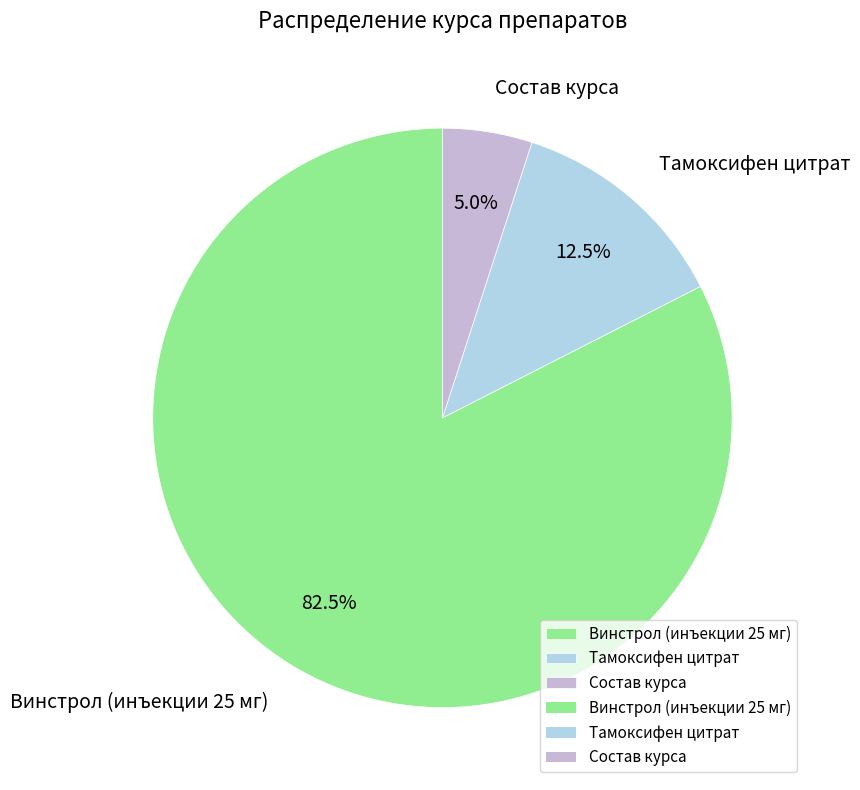

Which slice is the smallest?

Состав курса